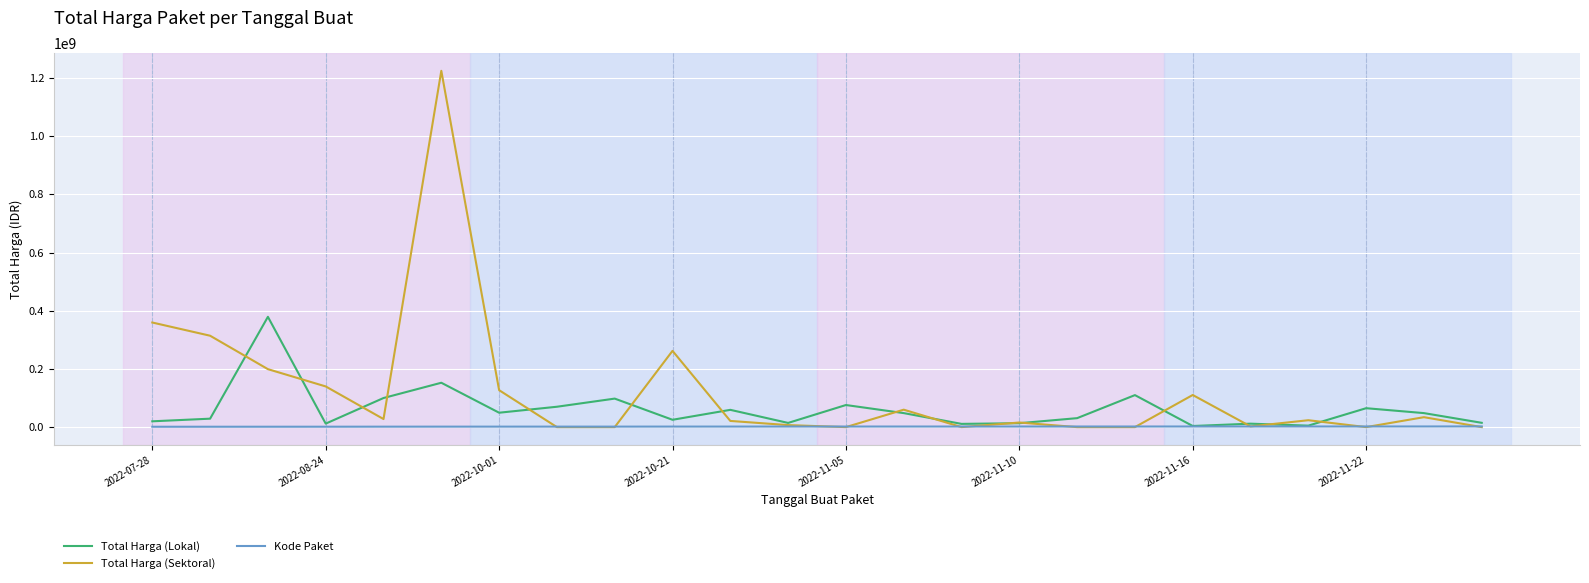

Which series has the largest total across all categories?

Total Harga (Sektoral)